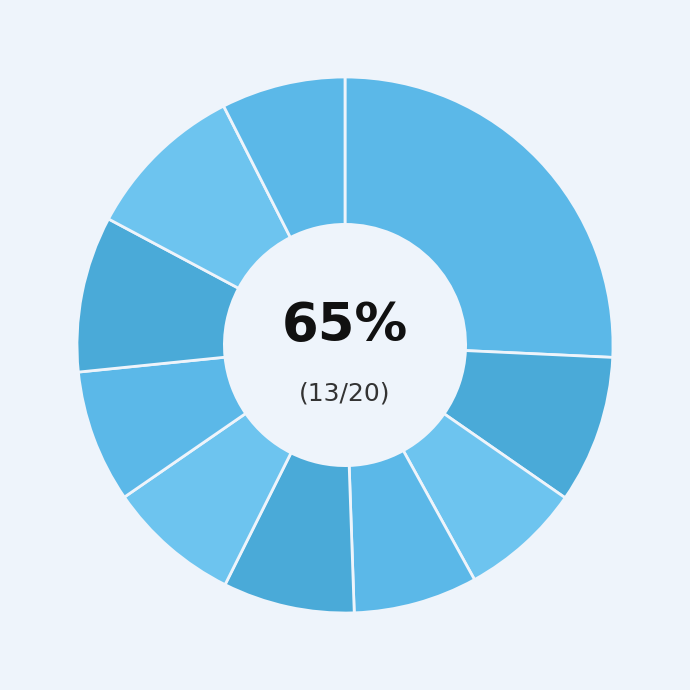

True or false: pct75 accounts for 9% of the total.

True